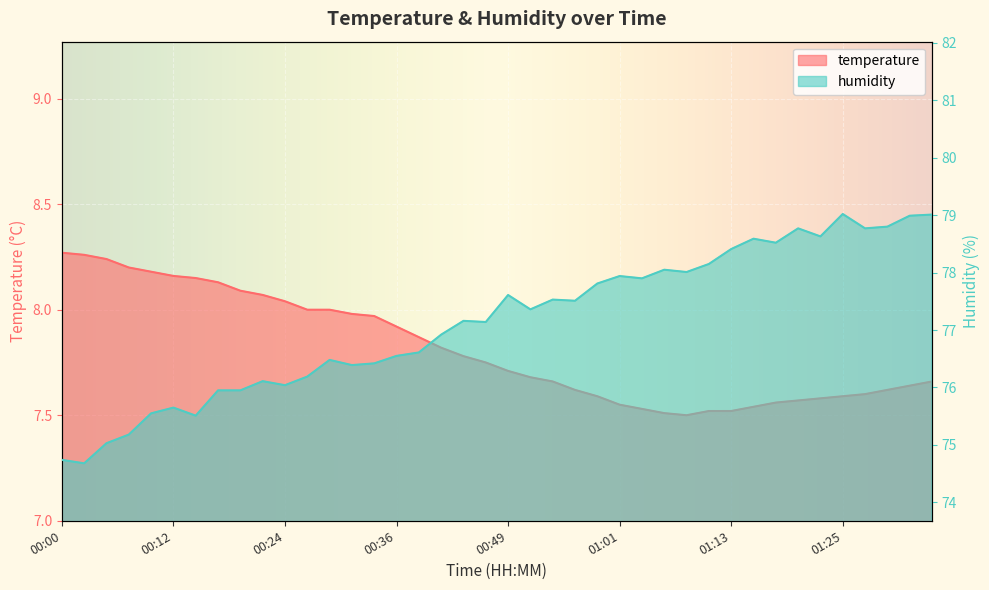

What is the label of the 27th point from the right?

00:31